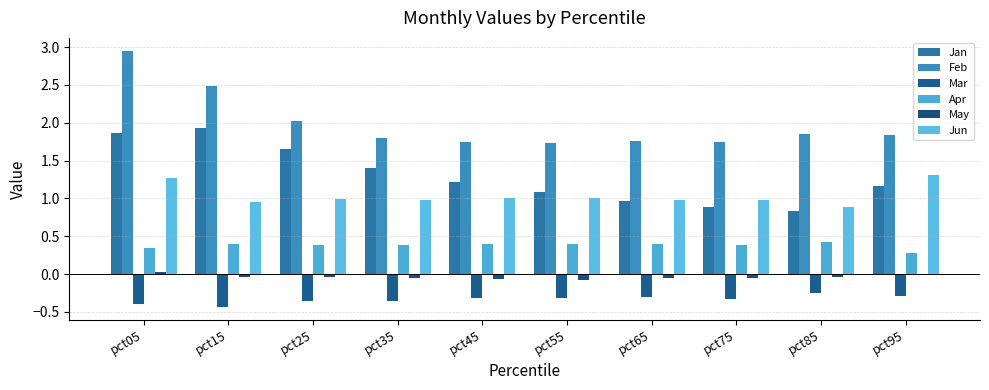

What is the sum of all Apr values?

3.8